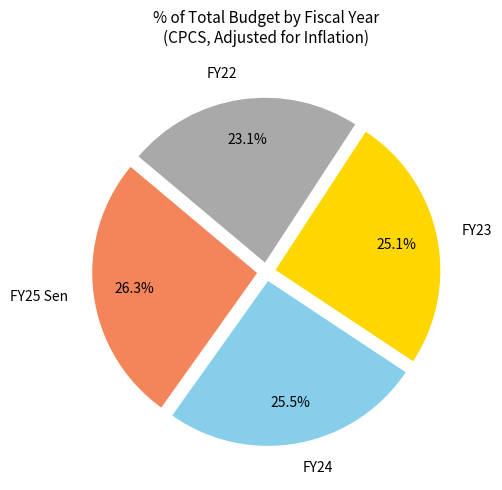

What portion of the pie excludes FY23?

74.9%